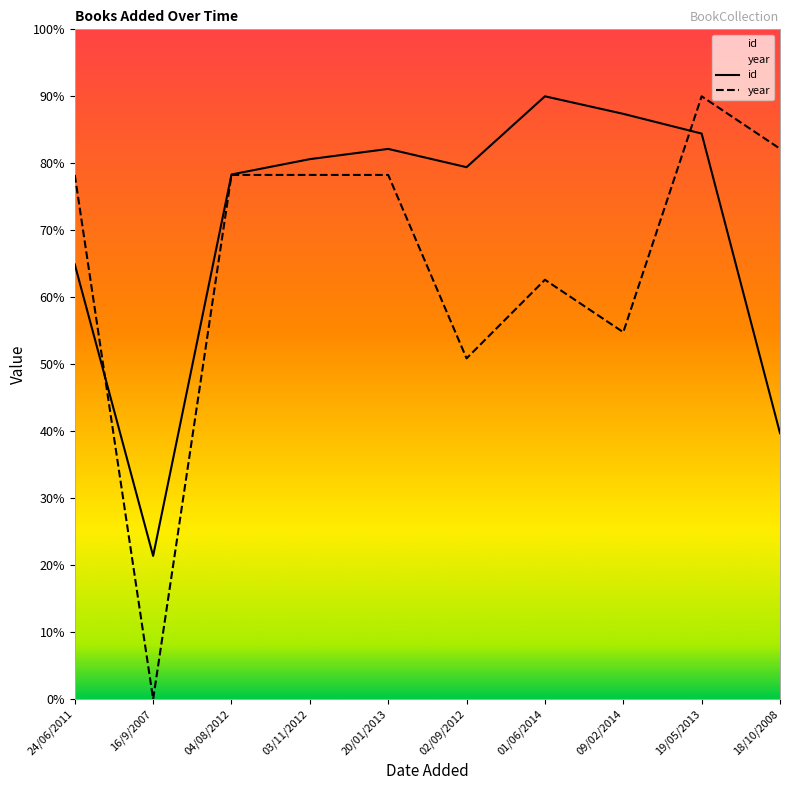

What is the label of the 2nd point from the right?

19/05/2013